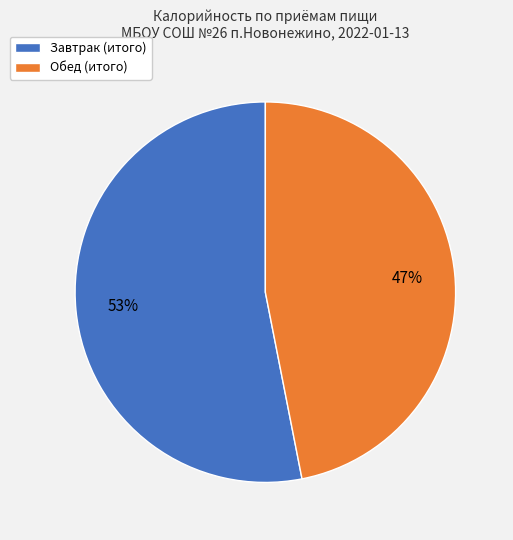

Rank the categories by value from lowest to highest.

Обед (итого), Завтрак (итого)